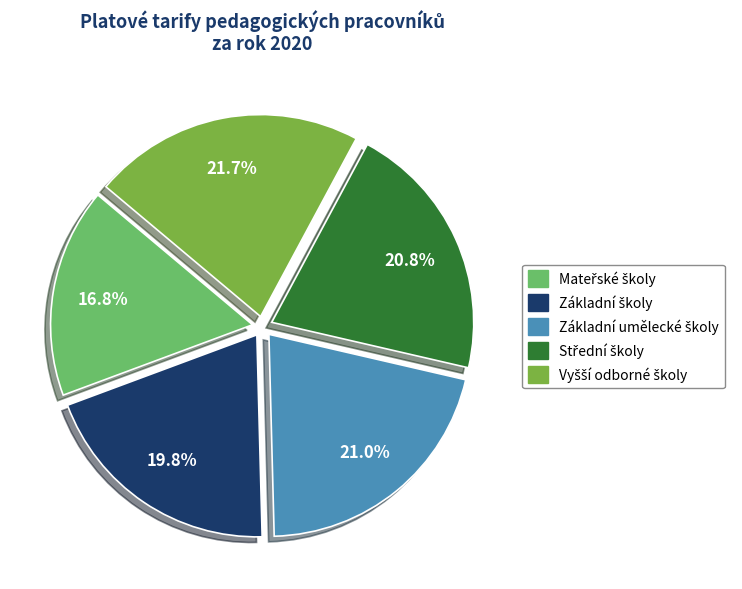

Is there any slice that represents more than half of the pie?

No